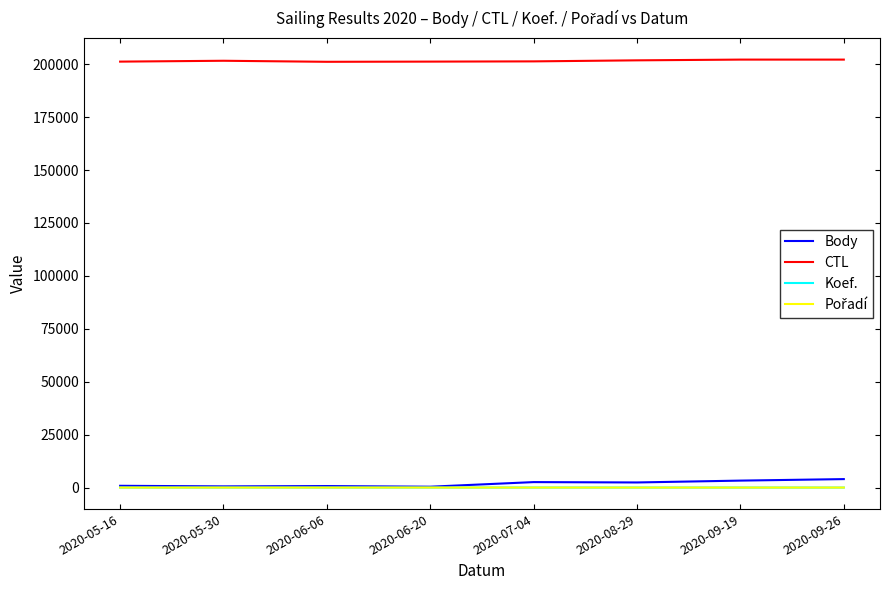

How many categories are shown in the chart?

8